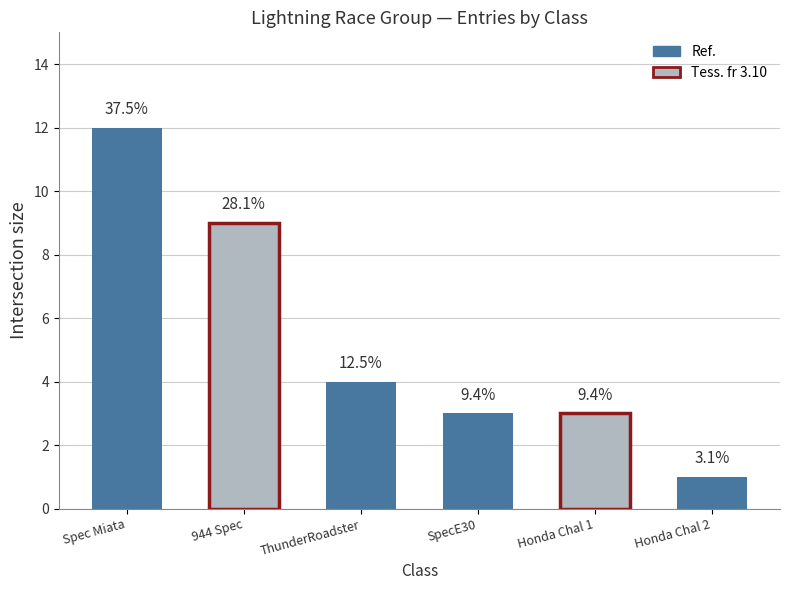

Reading left to right, what are all the values shown in this chart?

944 Spec: 9	0	0	0	0	0
Spec Miata: 12	0	0	0	0	0
SpecE30: 3	0	0	0	0	0
ThunderRoadster: 4	0	0	0	0	0
Honda Chal 1: 3	0	0	0	0	0
Honda Chal 2: 1	0	0	0	0	0